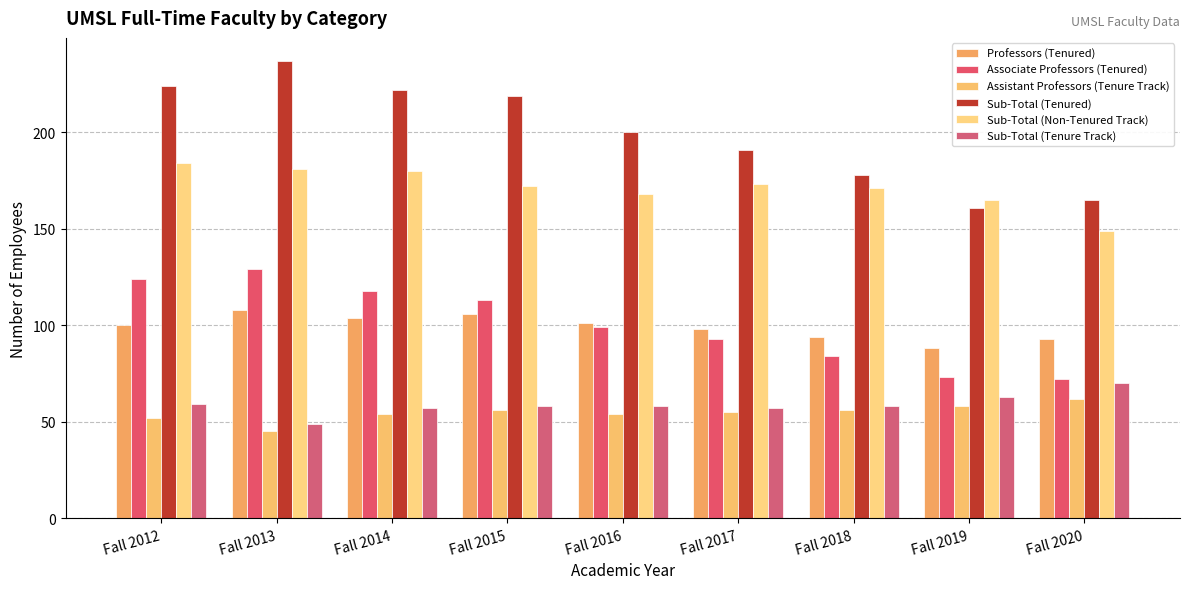

What is the maximum value for Sub-Total (Tenure Track)?

70